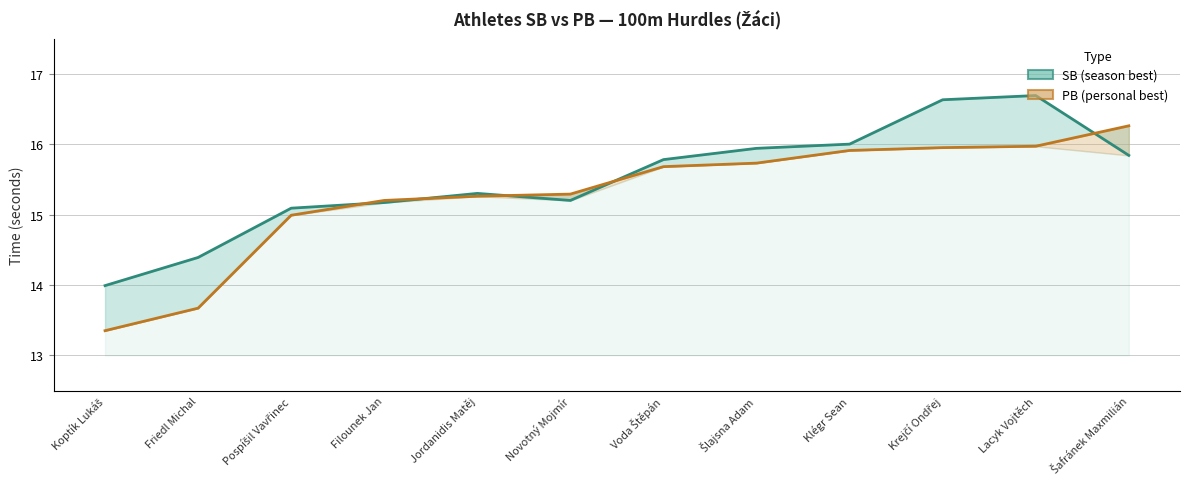

What is the spread (max minus min) of values at Šlajsna Adam?

0.2